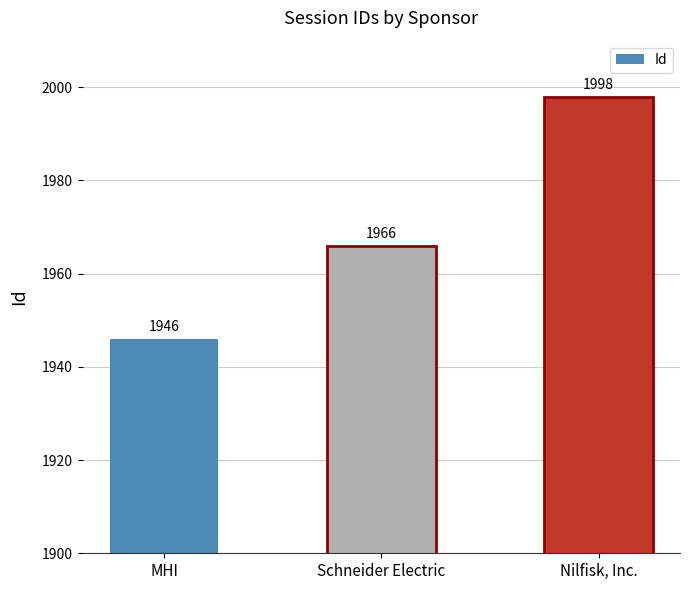

Reading left to right, list all the values displayed in this chart.

MHI=1946	Schneider Electric=1966	Nilfisk, Inc.=1998